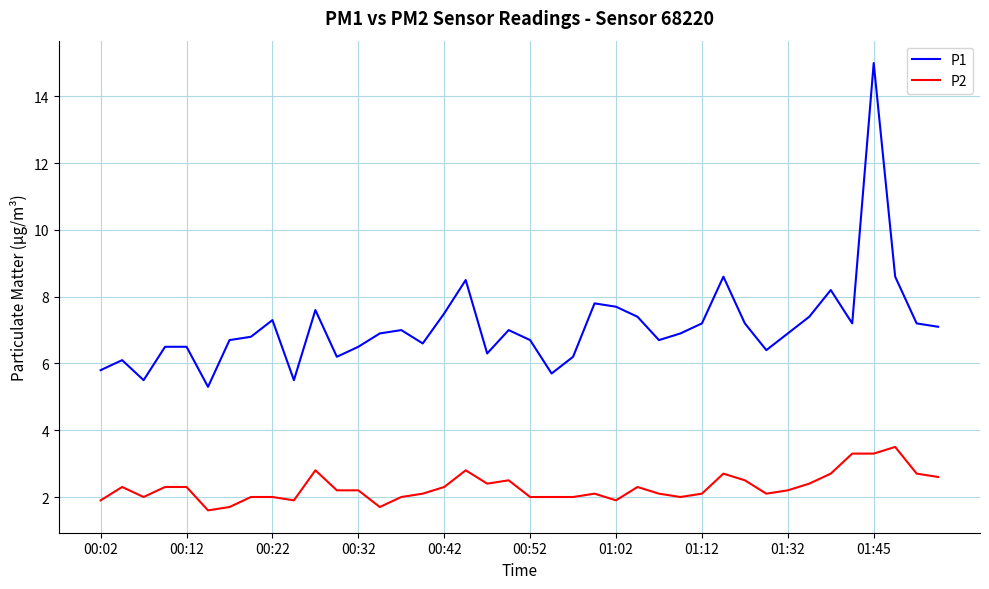

List the series in order of their overall mean, highest first.

P1, P2